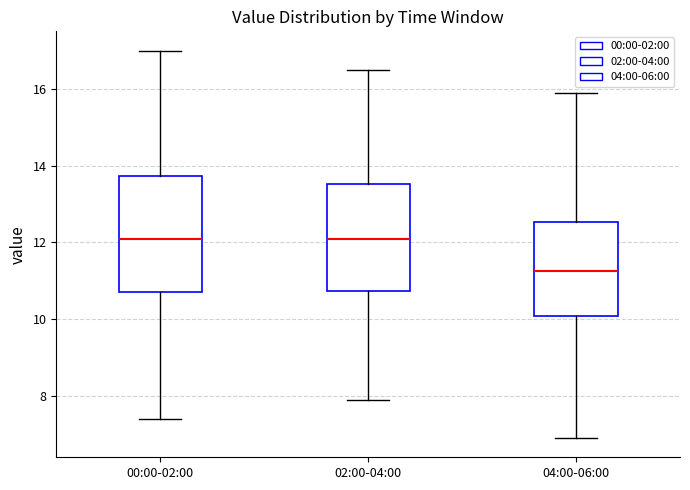

Comparing the boxes themselves (not the whiskers), which one is the tallest?

00:00-02:00